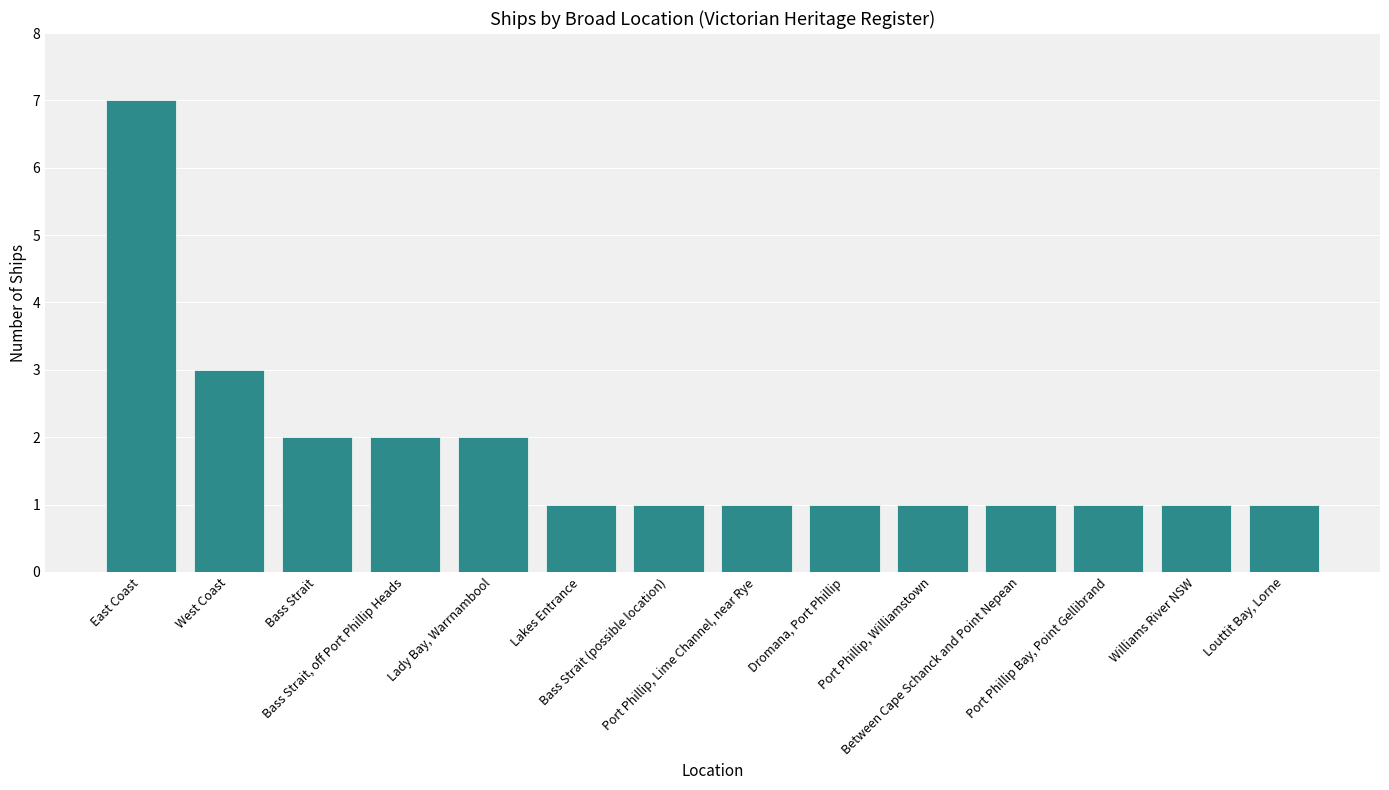

Which category has the highest value across all series?

East Coast